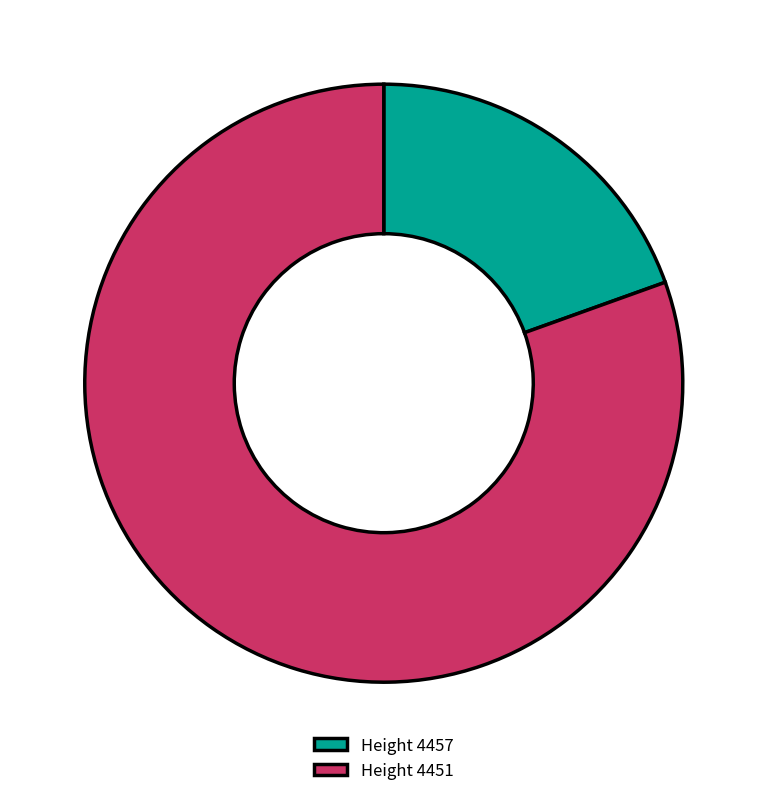

Rank the categories by value from lowest to highest.

Height 4457, Height 4451